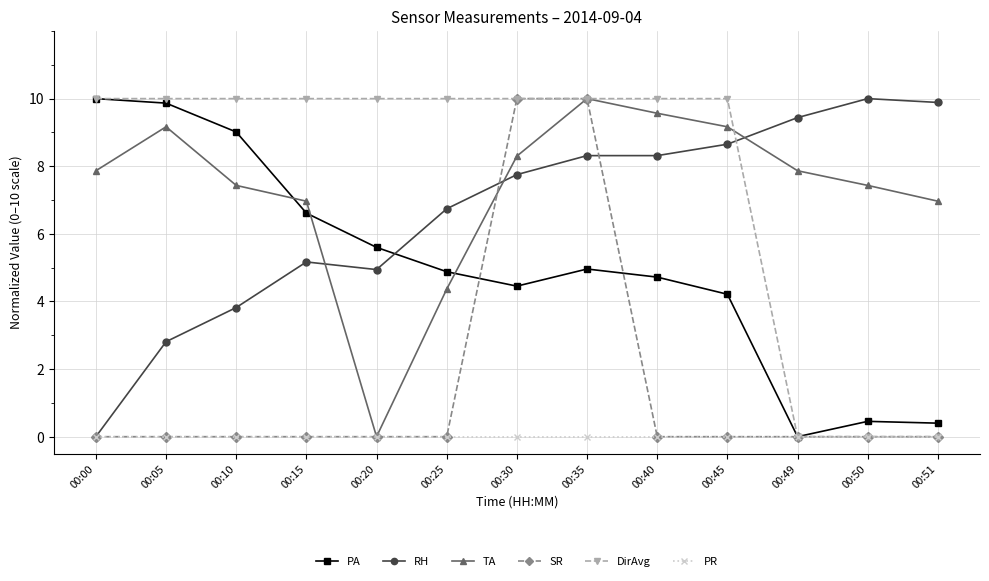

How many lines are shown in the chart?

6